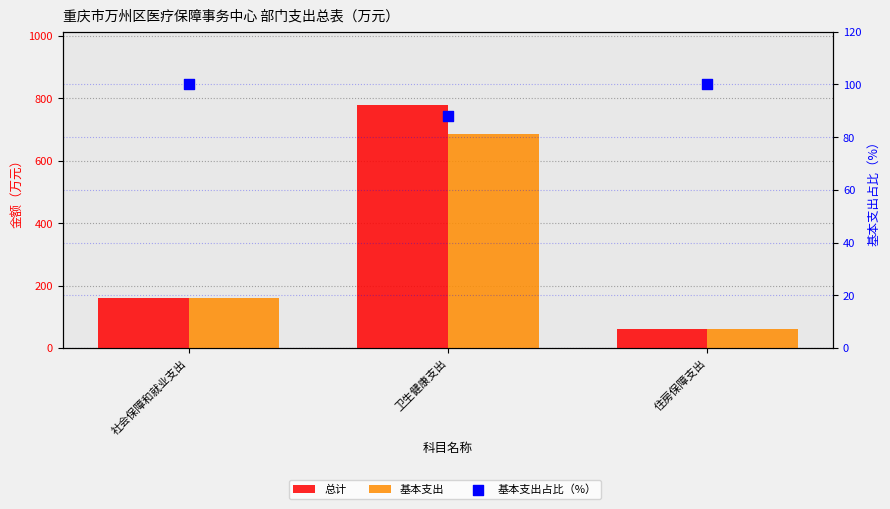

Which series has the widest spread of Y values?

总计